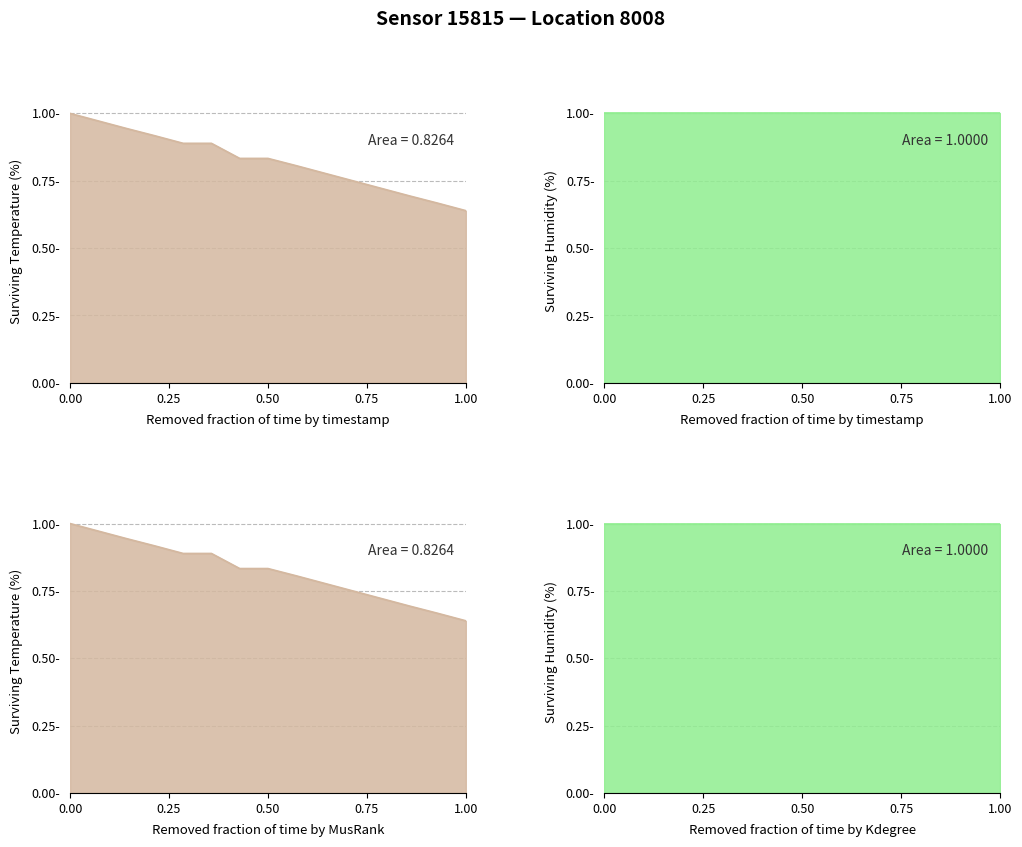

How many lines are shown in the chart?

1